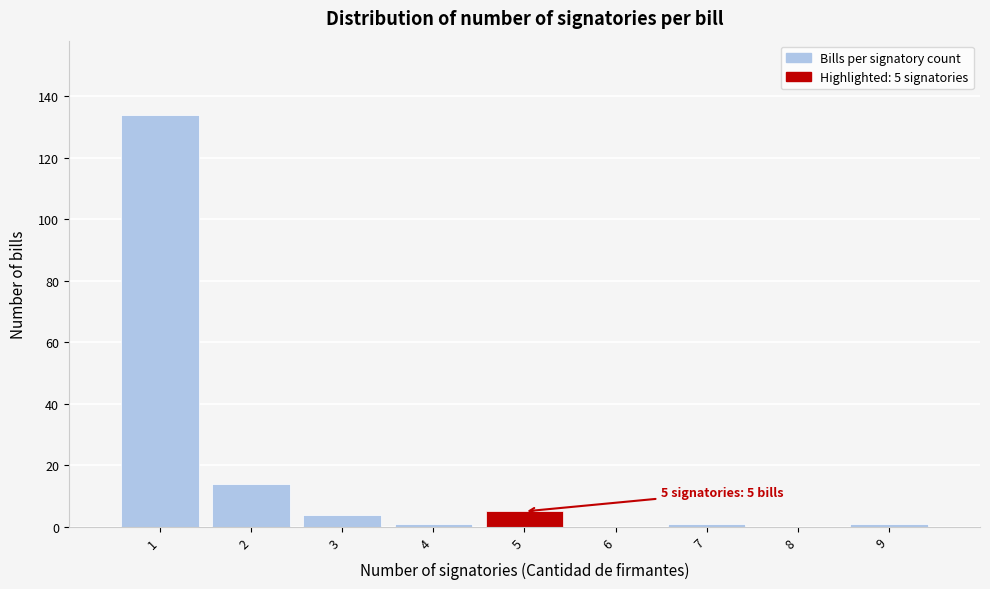

Reading left to right, transcribe all the data shown in this chart.

1=134	2=14	3=4	4=1	5=5	6=0	7=1	8=0	9=1